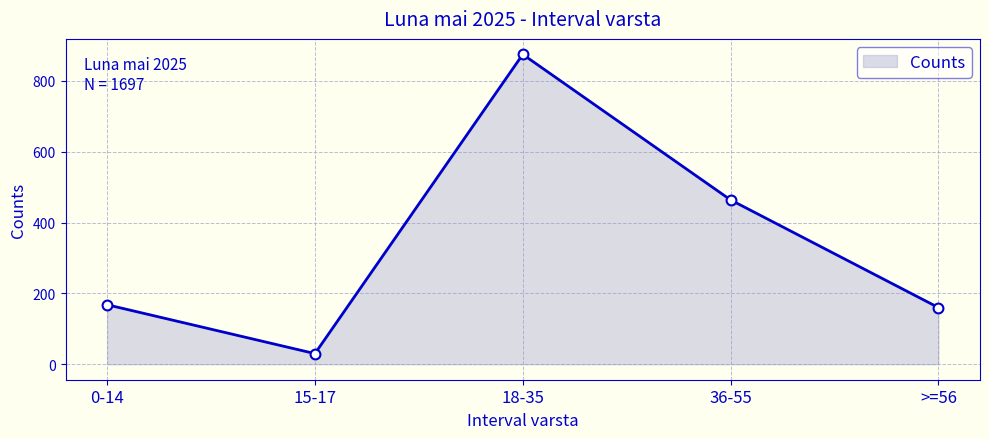

What is the change in value from 0-14 to 36-55?

+296